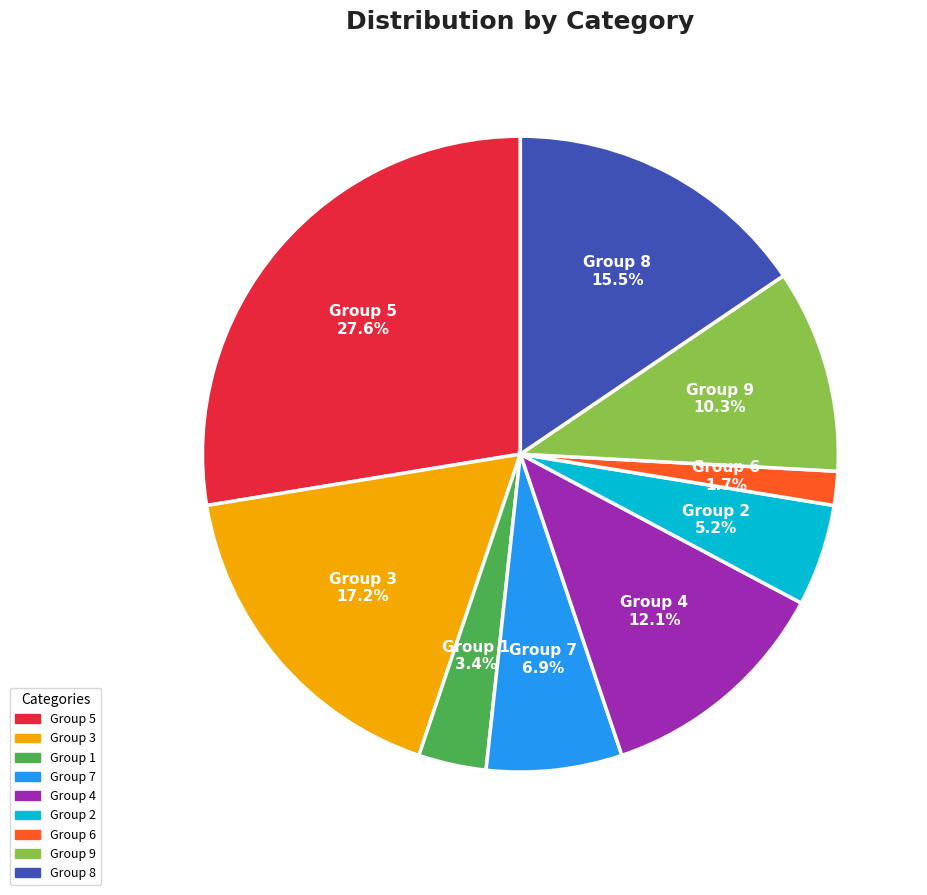

Between Group 4 and Group 7, which is larger?

Group 4